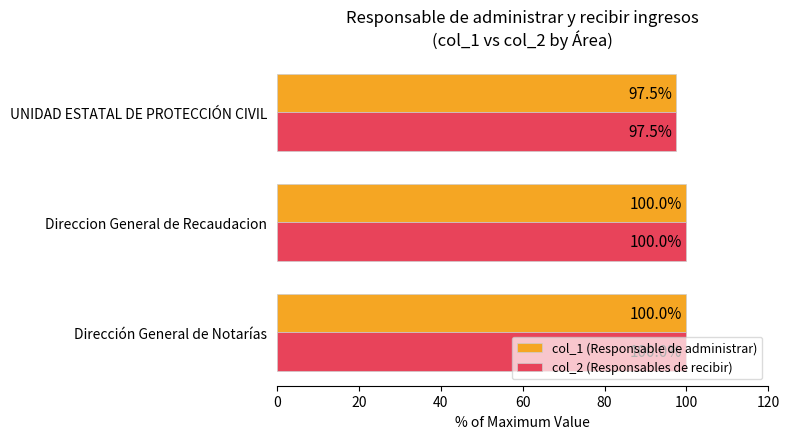

What is the highest value of the col_2 (Responsables de recibir) series?

100.0